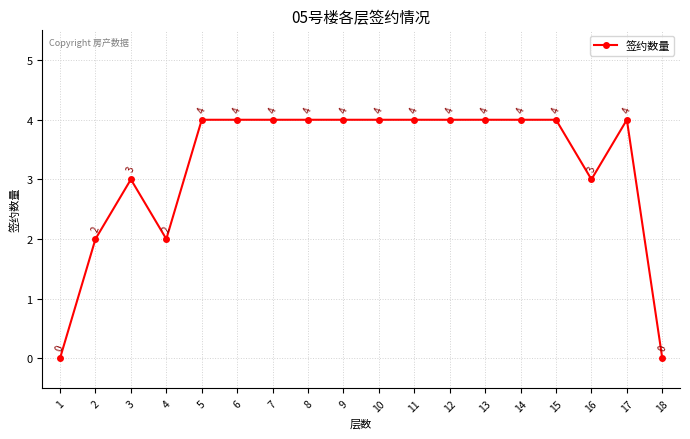

How many points are lower than both their immediate neighbors (excluding endpoints)?

2